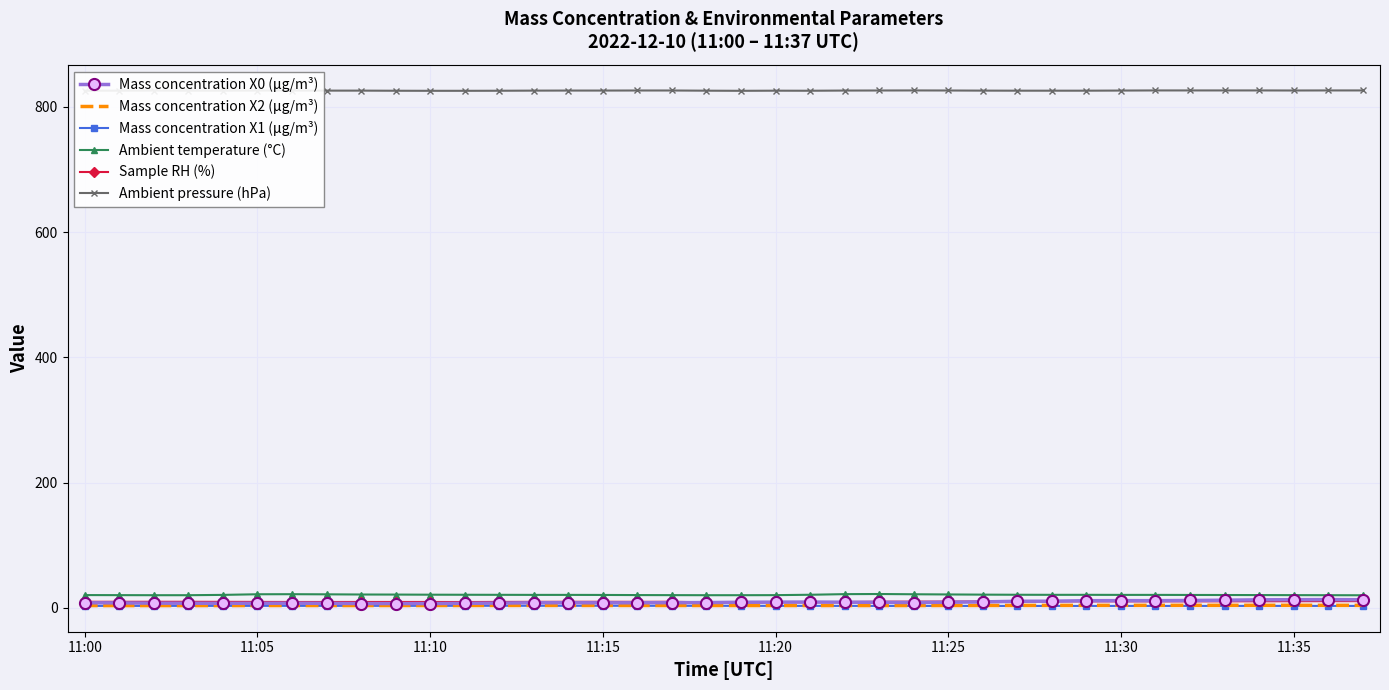

What is the greatest value displayed?

826.2